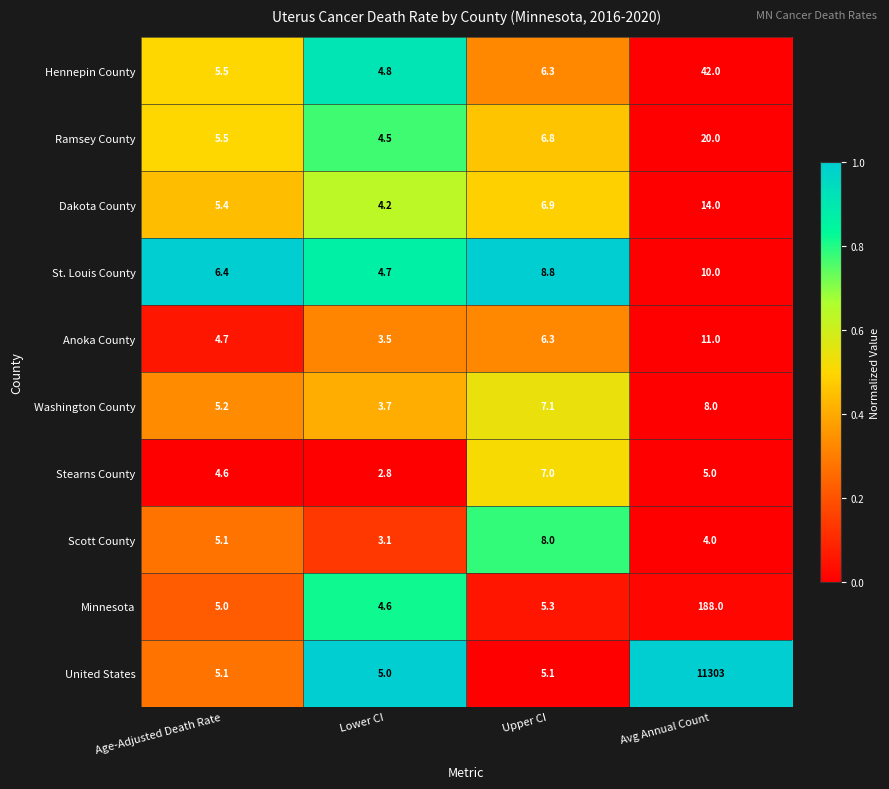

What is the spread (max minus min) of values at Upper CI?

3.7